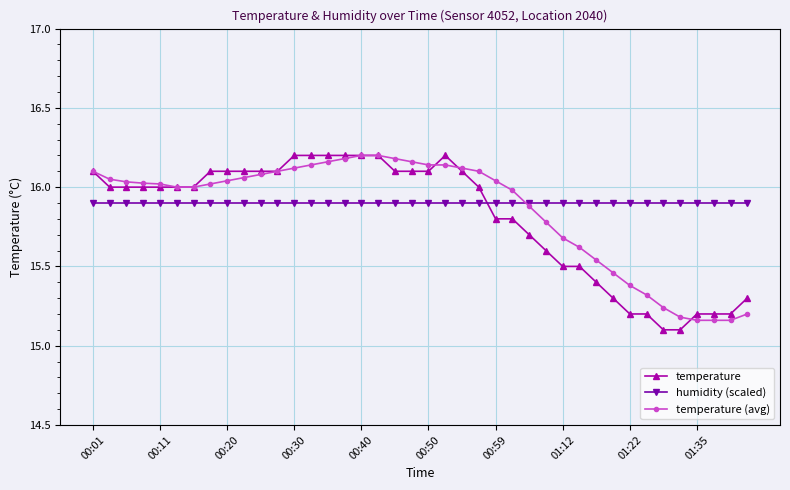

At how many categories does at least one series exceed 15?

40